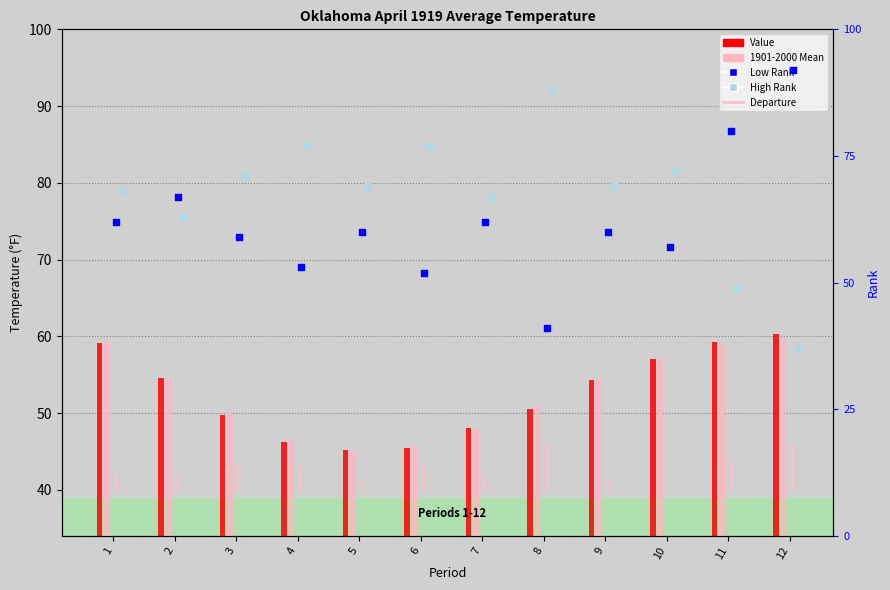

Which series has the widest spread of Y values?

Low Rank